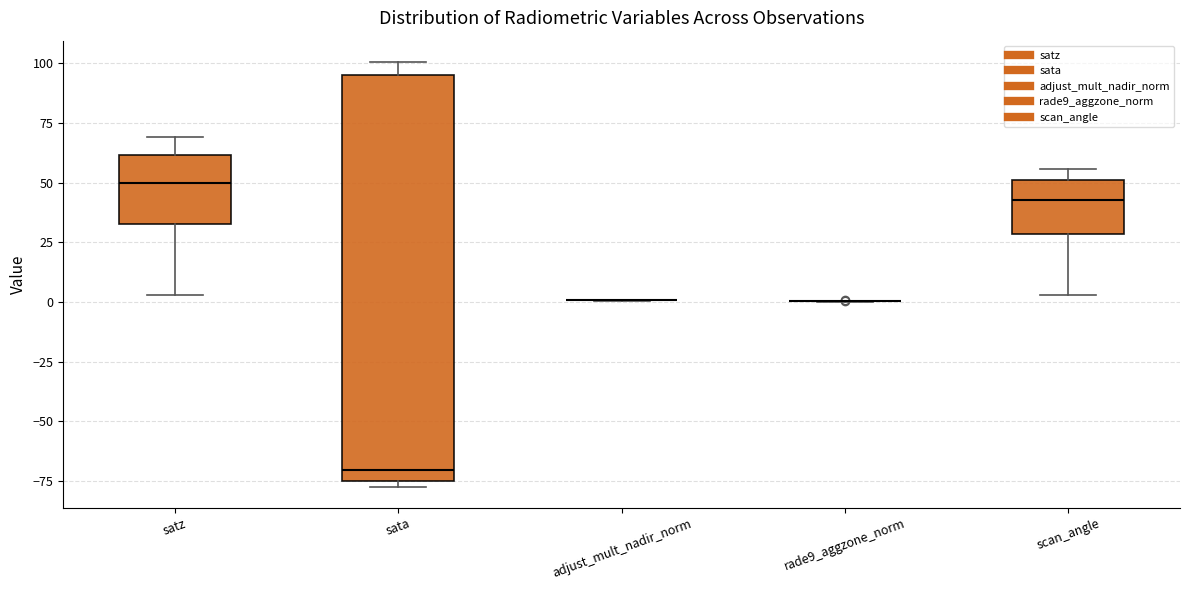

Comparing the boxes themselves (not the whiskers), which one is the tallest?

sata